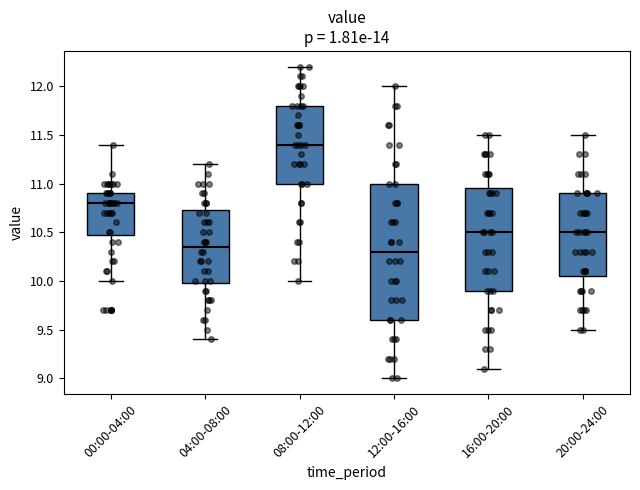

Reading left to right, read every box against the y-axis: the position of its median line, the range the box covers, and the ends of its whiskers. The values are not printed on the chart, so give them approximately, as read against the axis.

00:00-04:00: median 10.80, box 10.50 to 10.90, whiskers 10.00 to 11.40
04:00-08:00: median 10.35, box 10.00 to 10.75, whiskers 9.40 to 11.20
08:00-12:00: median 11.40, box 11.00 to 11.80, whiskers 10.00 to 12.20
12:00-16:00: median 10.30, box 9.60 to 11.00, whiskers 9.00 to 12.00
16:00-20:00: median 10.50, box 9.90 to 10.95, whiskers 9.10 to 11.50
20:00-24:00: median 10.50, box 10.05 to 10.90, whiskers 9.50 to 11.50